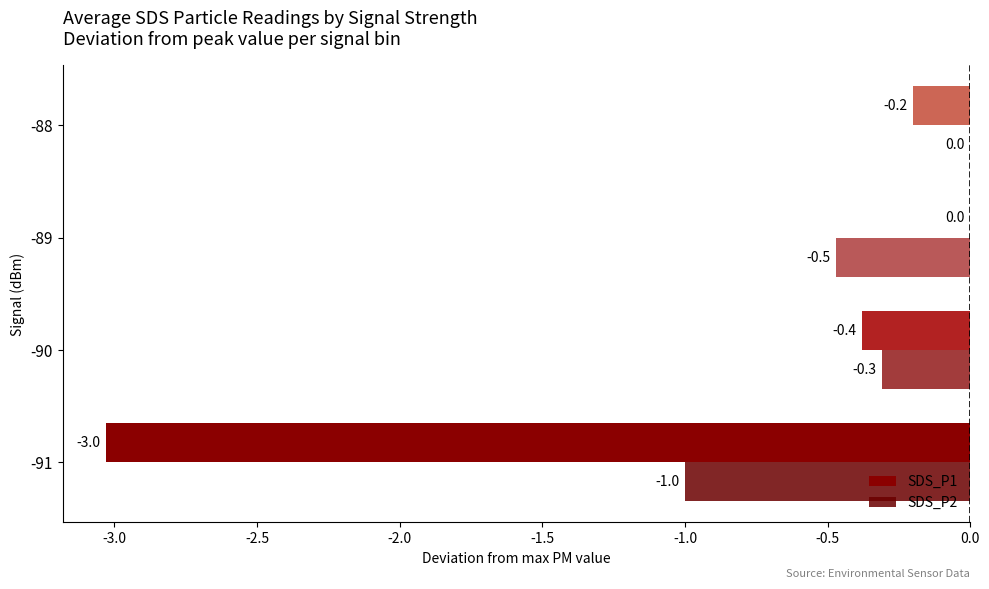

List the series in order of their overall mean, highest first.

SDS_P2, SDS_P1